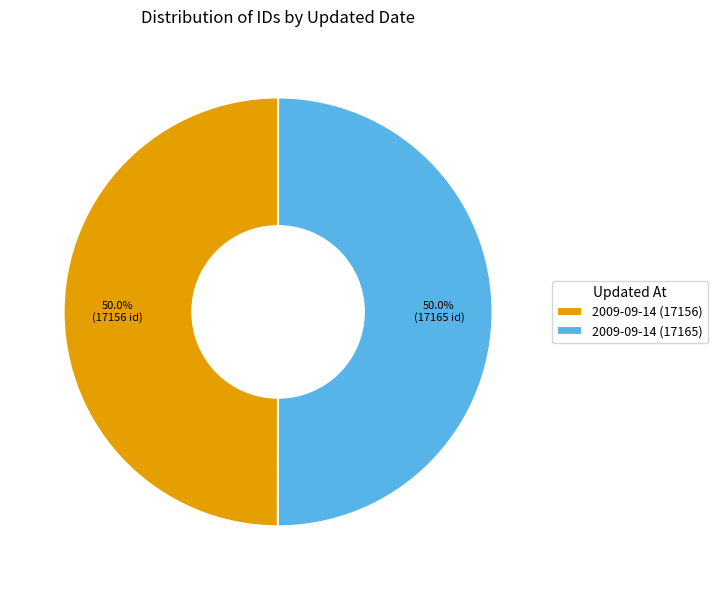

To the nearest percent, what portion does 2009-09-14 (17165) represent?

50%